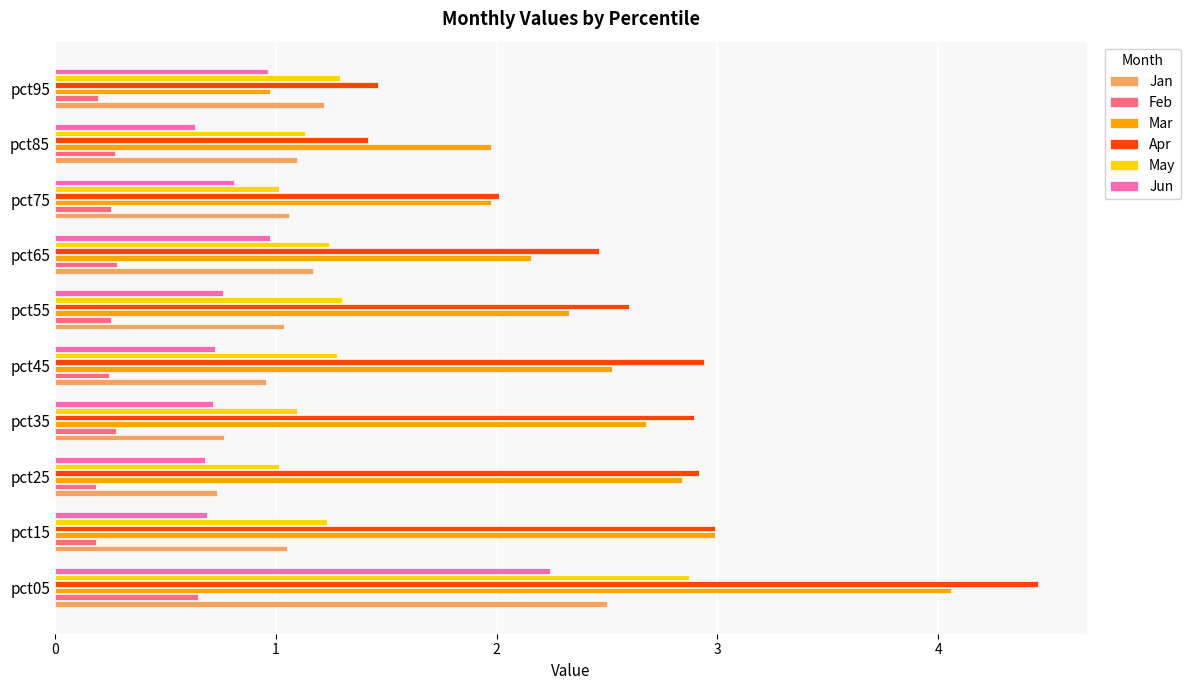

Which category has the highest value in the Apr series?

pct05